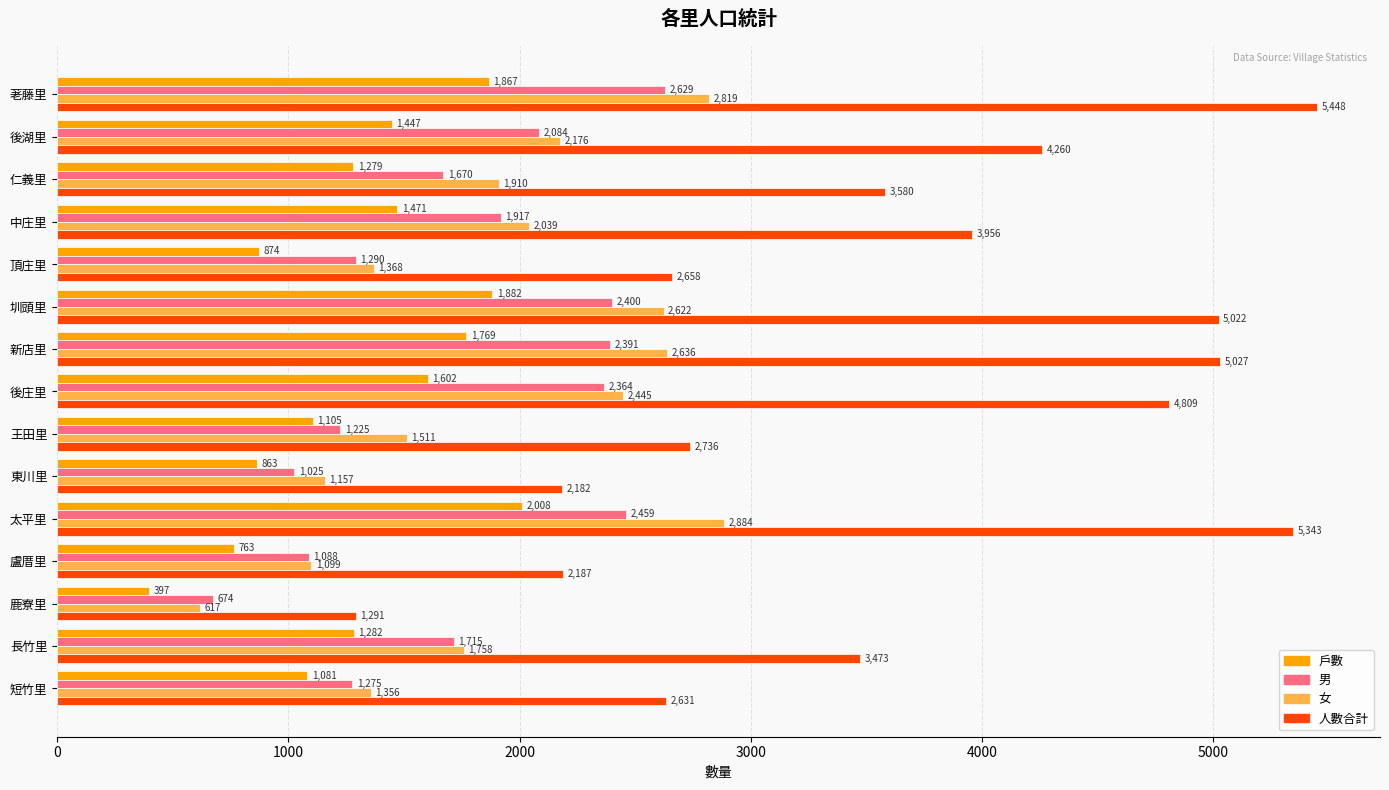

What is the total value across all series at 太平里?

12694